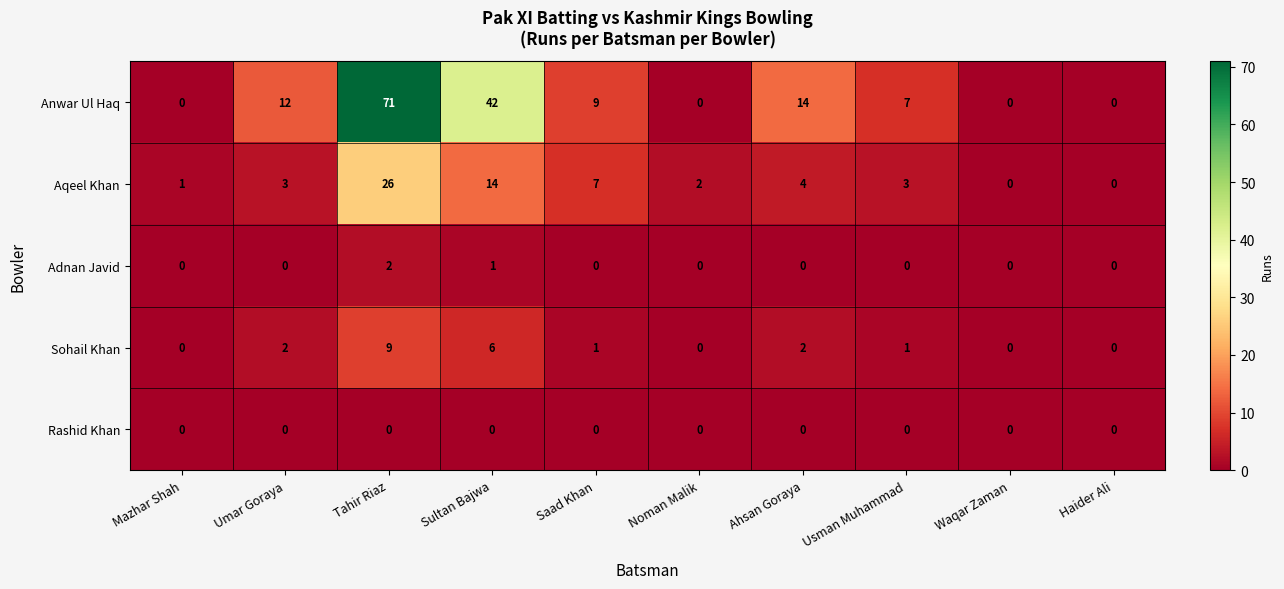

Where does the Sohail Khan series first go above 1?

Umar Goraya